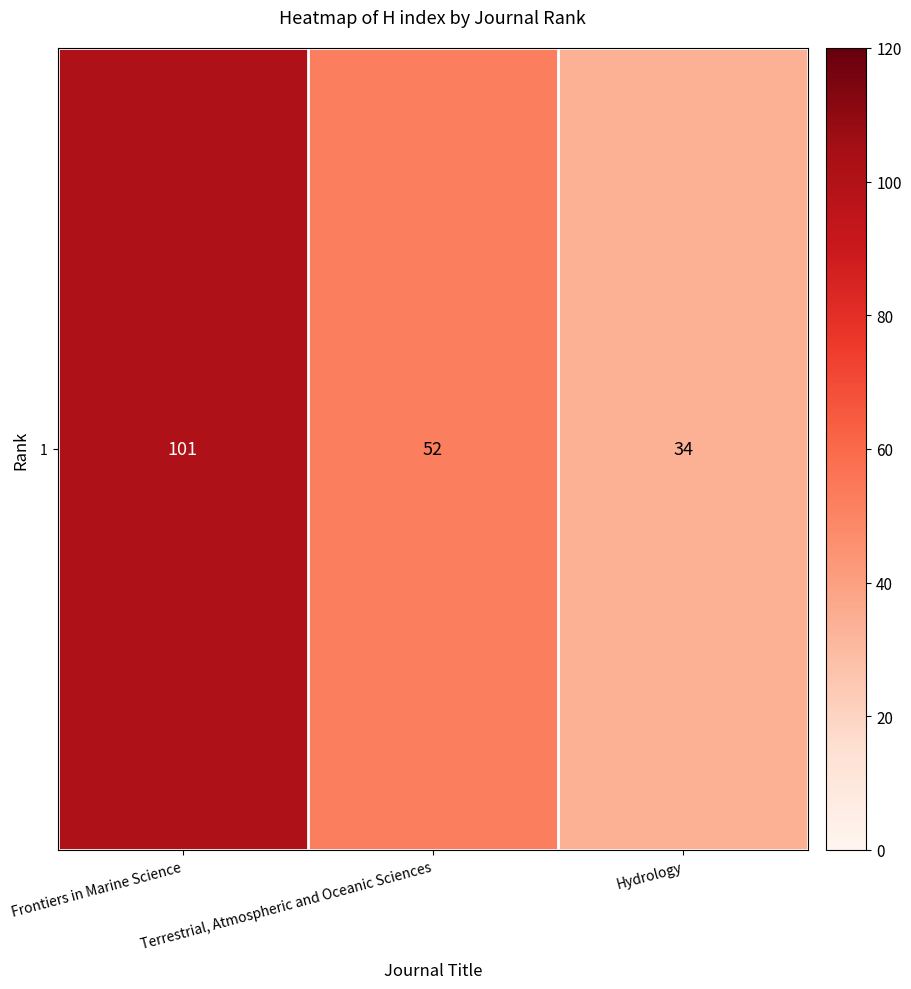

What is the approximate value at Terrestrial, Atmospheric and Oceanic Sciences?

52